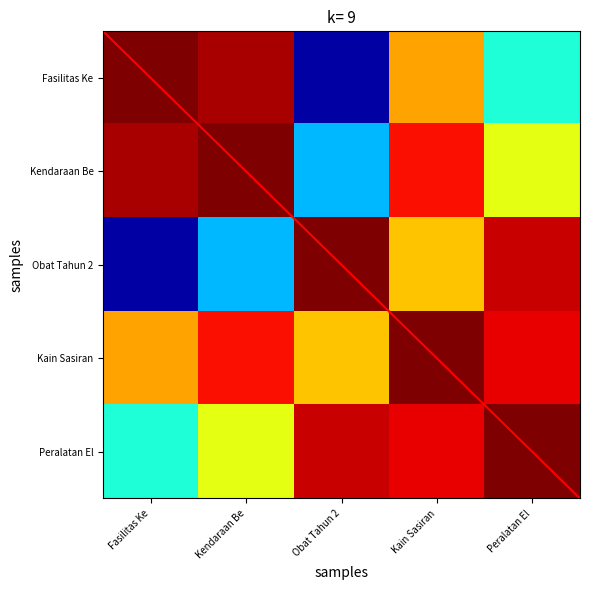

Which series has the largest total across all categories?

Kain Sasiran